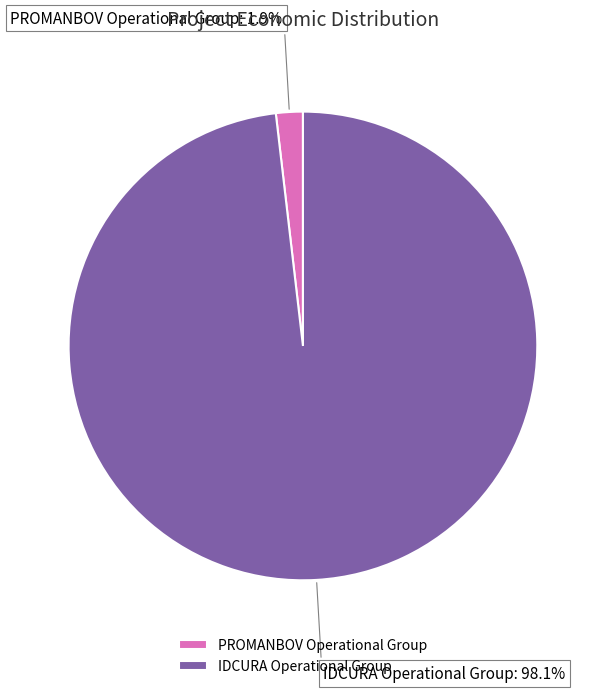

The IDCURA Operational Group slice represents 98% of the pie. True or false?

True